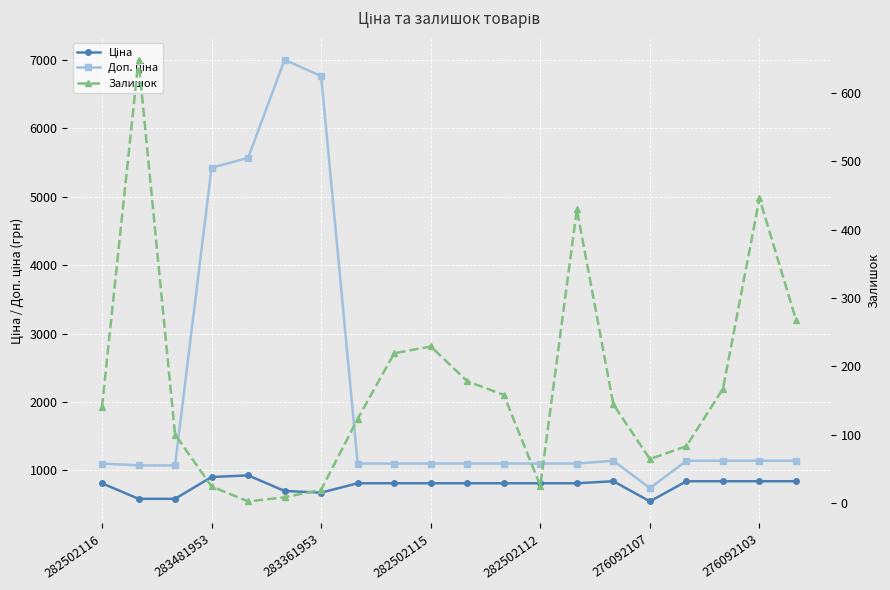

True or false: Ціна has more than 1 points higher than both neighbors.

True